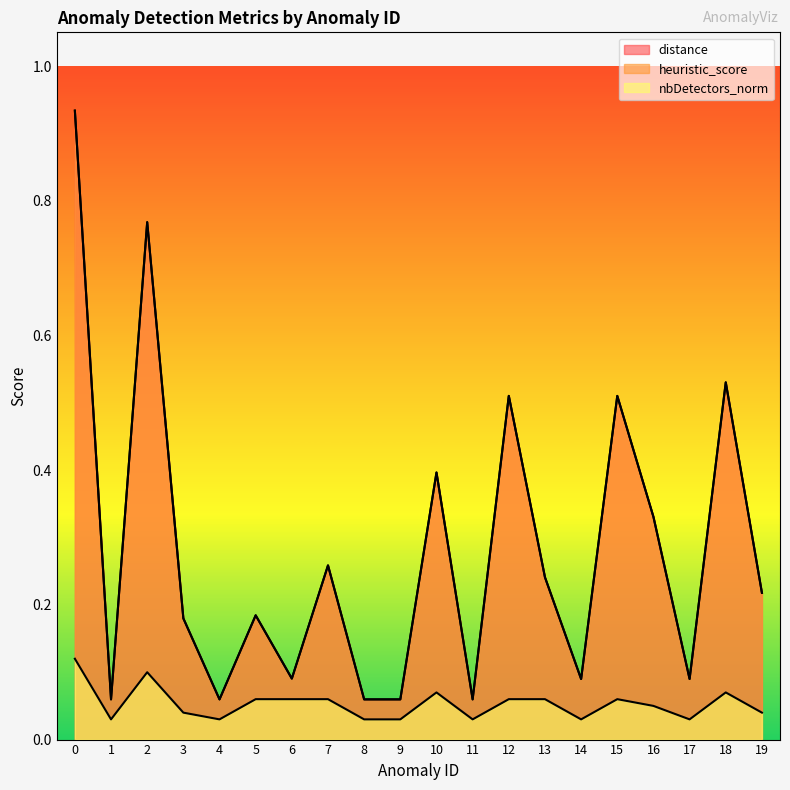

Reading left to right, what are all the values shown in this chart?

distance: 0=0.9	1=0.1	2=0.8	3=0.2	4=0.1	5=0.2	6=0.1	7=0.3	8=0.1	9=0.1	10=0.4	11=0.1	12=0.5	13=0.2	14=0.1	15=0.5	16=0.3	17=0.1	18=0.5	19=0.2
heuristic_score: 0=0.9	1=0.1	2=0.8	3=0.2	4=0.1	5=0.2	6=0.1	7=0.3	8=0.1	9=0.1	10=0.4	11=0.1	12=0.5	13=0.2	14=0.1	15=0.5	16=0.3	17=0.1	18=0.5	19=0.2
nbDetectors_norm: 0=0.1	1=0.0	2=0.1	3=0.0	4=0.0	5=0.1	6=0.1	7=0.1	8=0.0	9=0.0	10=0.1	11=0.0	12=0.1	13=0.1	14=0.0	15=0.1	16=0.1	17=0.0	18=0.1	19=0.0